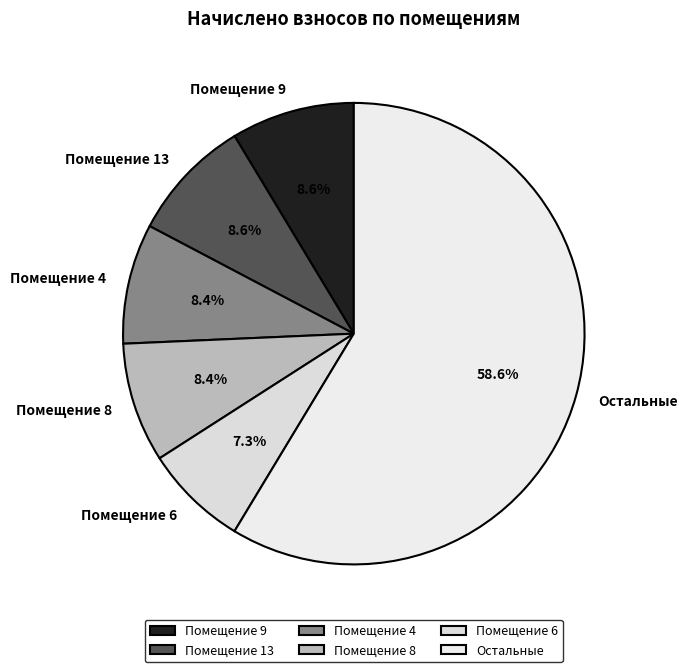

Do Помещение 9 and Помещение 8 together represent more than half of the pie?

No